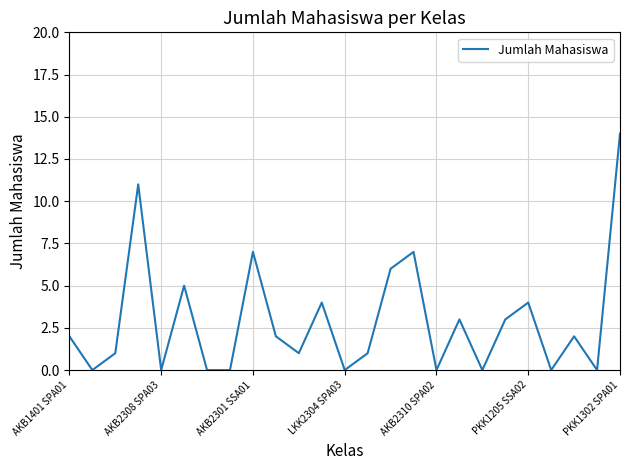

How many distinct data groups are displayed?

1